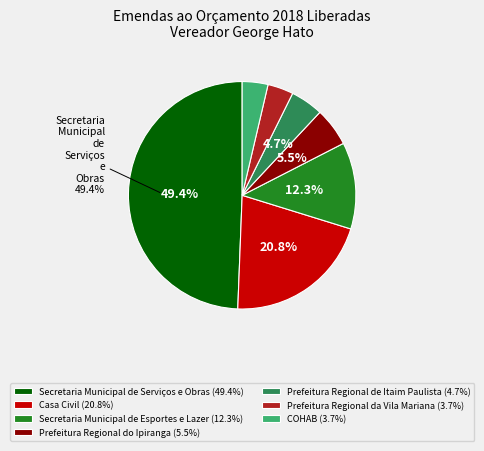

To the nearest percent, what is the difference between the Secretaria Municipal de Serviços e Obras and Casa Civil slice percentages?

29%